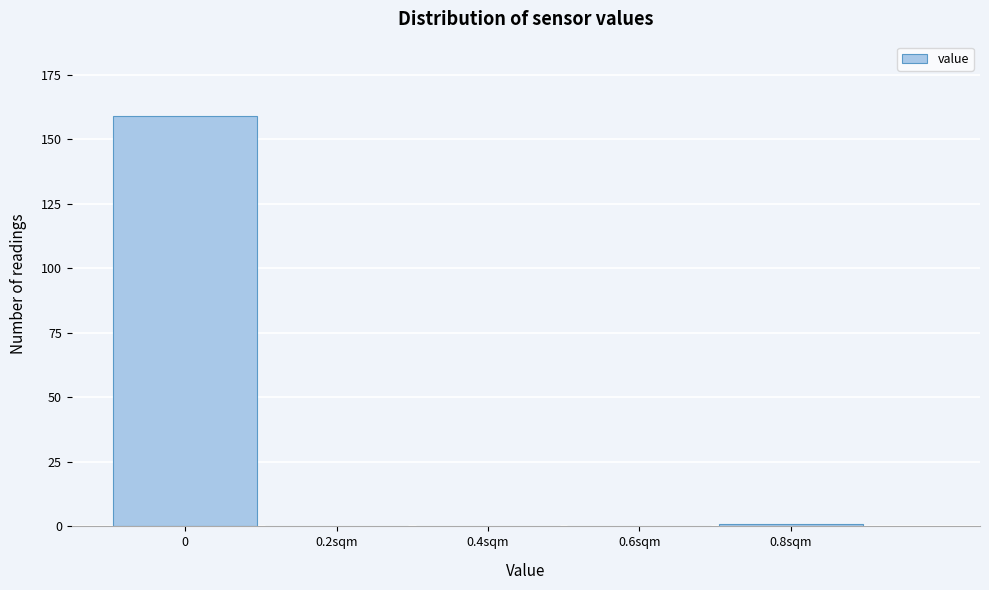

Reading right to left, list all the values displayed in this chart.

0.8sqm=1	0.6sqm=0	0.4sqm=0	0.2sqm=0	0=159